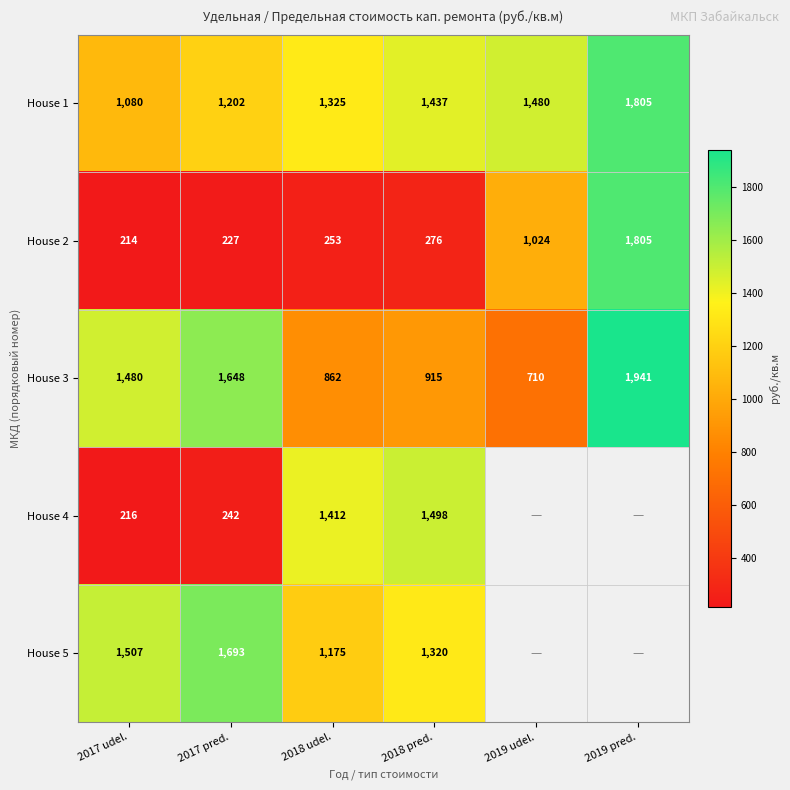

What is the total value across all series at 2017 pred.?

5012.0